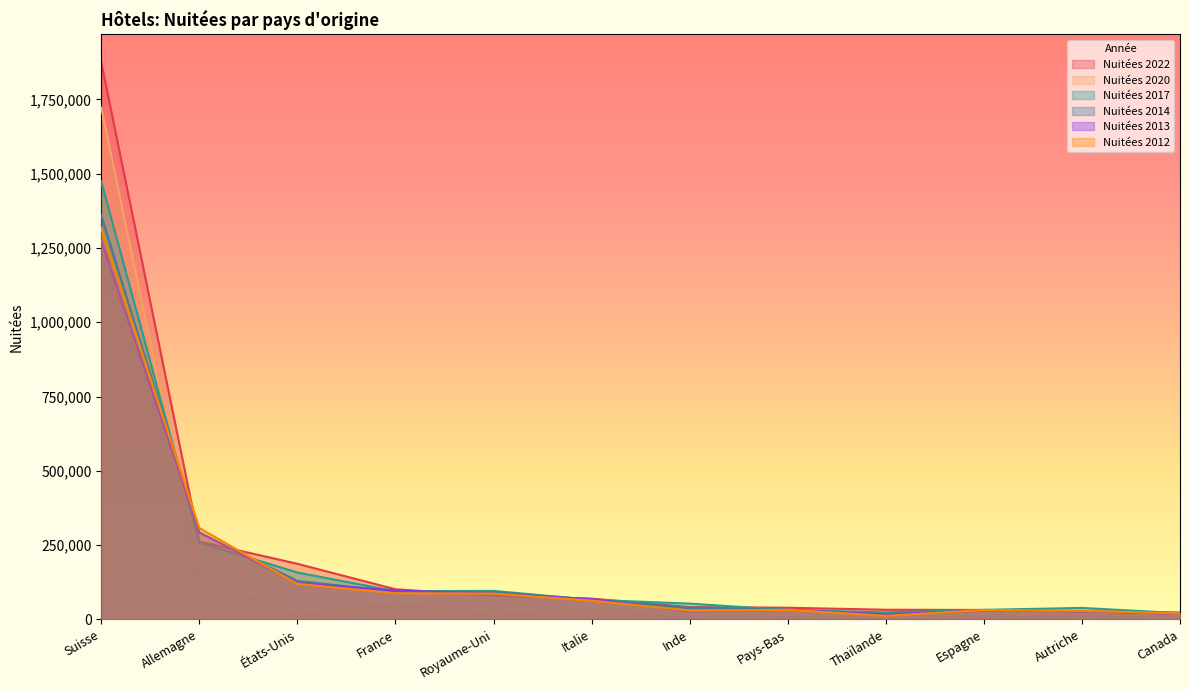

Is the value of Nuitées 2012 at Thaïlande greater than the value of Nuitées 2014 at Italie?

No